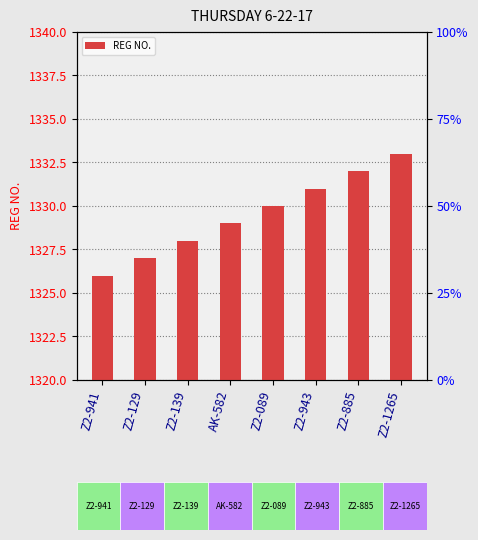

Reading left to right, transcribe all the data shown in this chart.

Z2-941=1326	Z2-129=1327	Z2-139=1328	AK-582=1329	Z2-089=1330	Z2-943=1331	Z2-885=1332	Z2-1265=1333